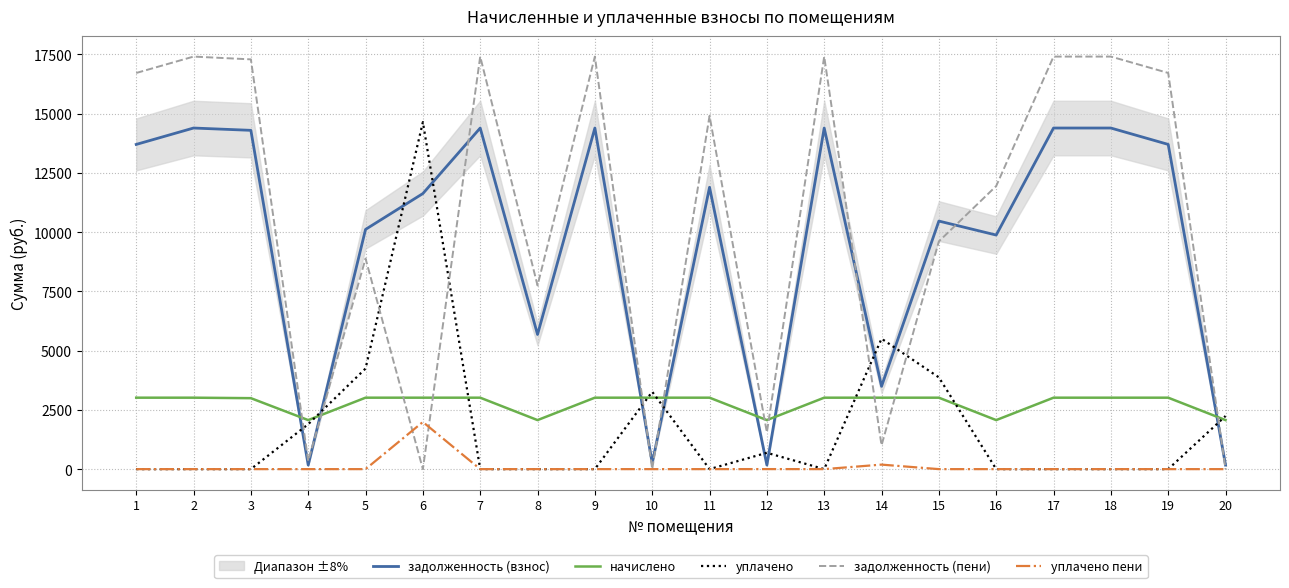

Which series has the widest spread of values?

задолженность (пени)